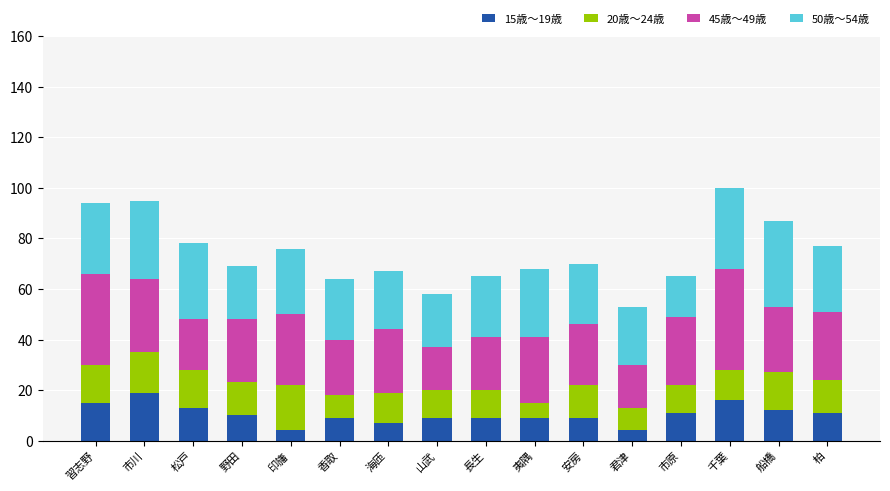

What is the total value across all series at 香取?

64